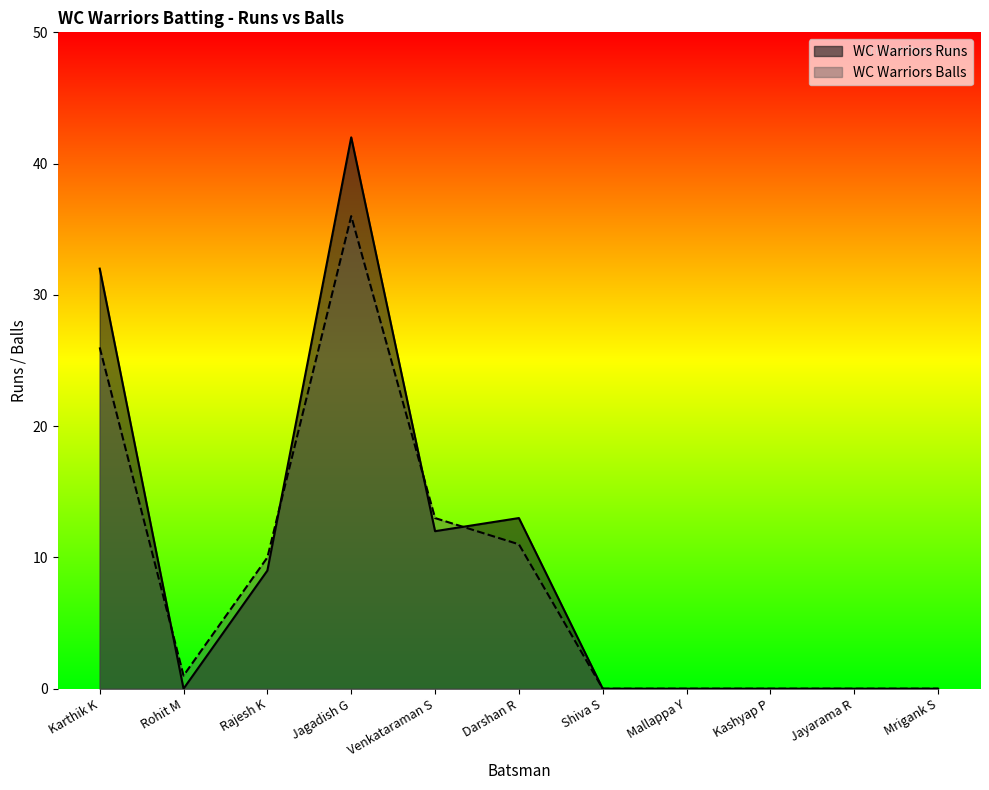

At which label is WC Warriors Runs closest to 21?

Darshan R